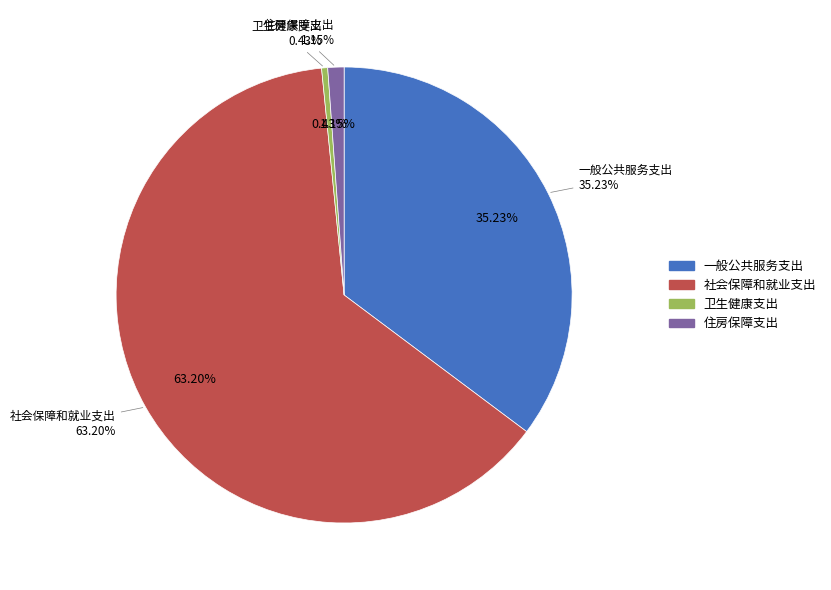

Do 卫生健康支出 and 社会保障和就业支出 together represent more than half of the pie?

Yes